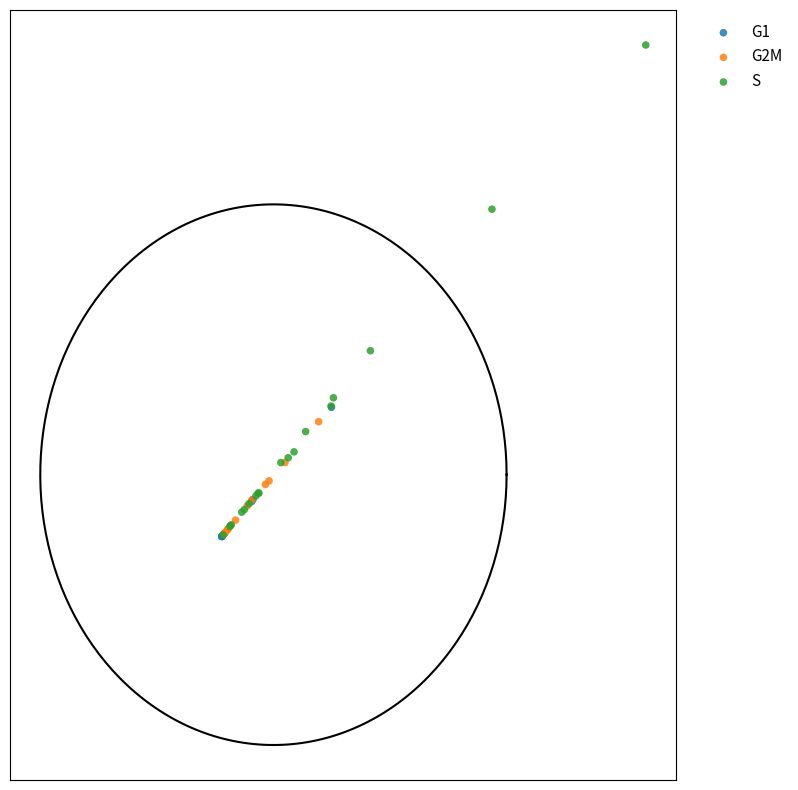

What are all the series names shown in the legend?

G1, G2M, S